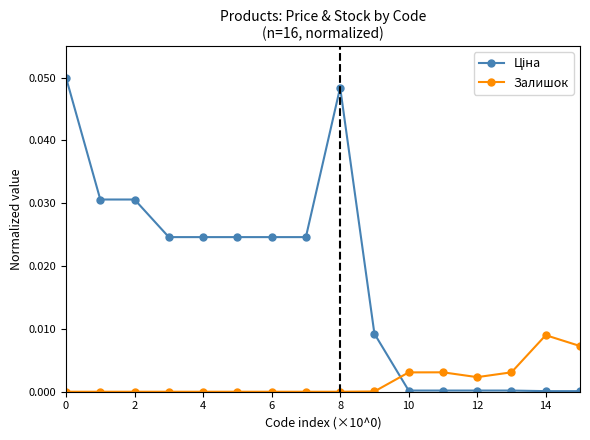

Is this an area chart (filled region under the line)?

No